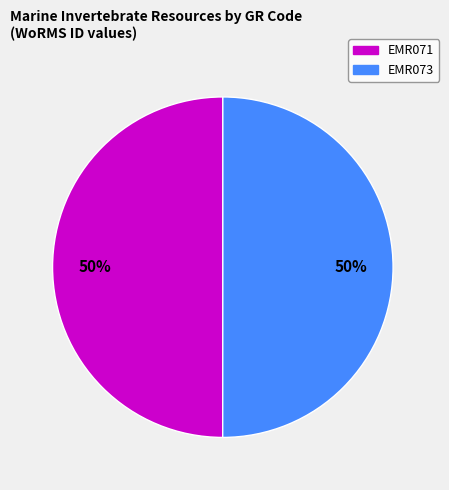

Approximately how many times larger is the value at EMR073 compared to EMR071?

1.0